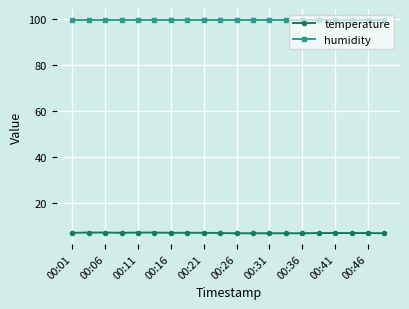

Which series has the largest range (max minus min)?

temperature